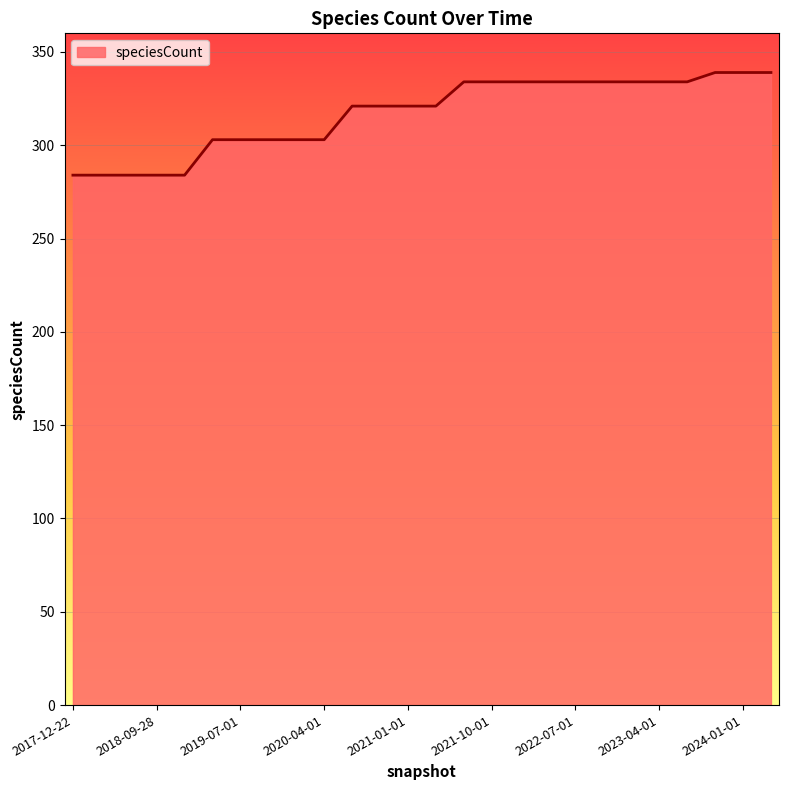

What is the difference between the second highest and minimum values?

55